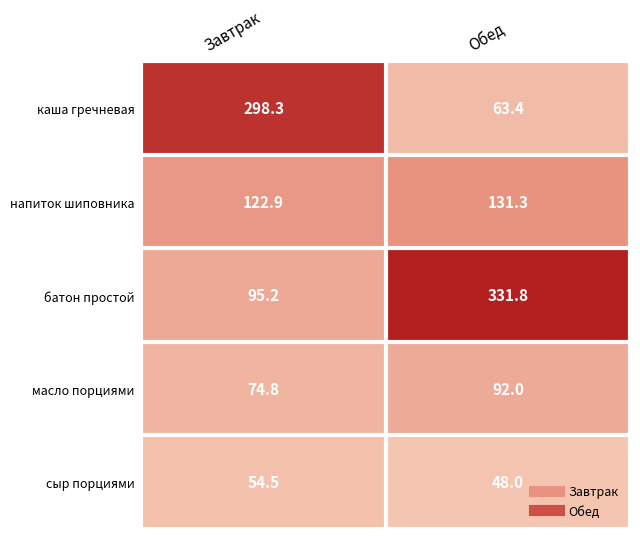

What value does the сыр порциями series have at Обед?

48.0